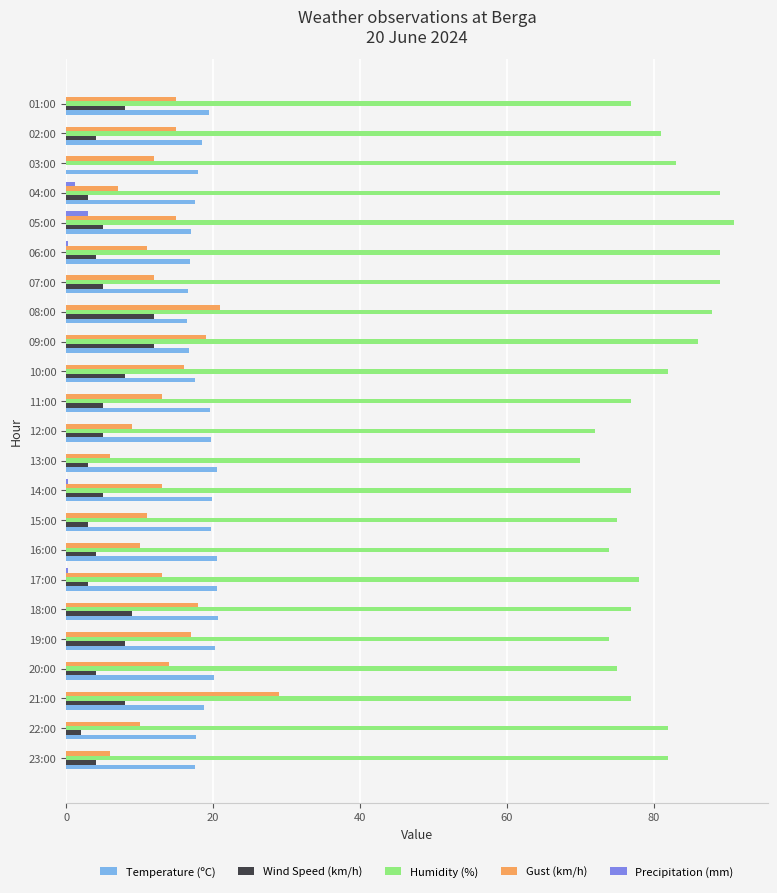

Which series changed the most between 05:00 and 02:00?

Humidity (%)